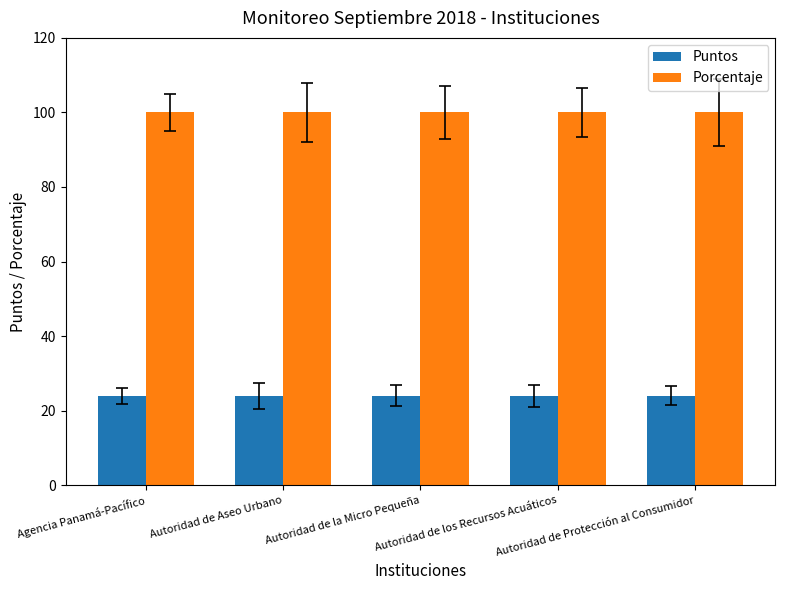

What position from the left is Autoridad de Protección al Consumidor?

5